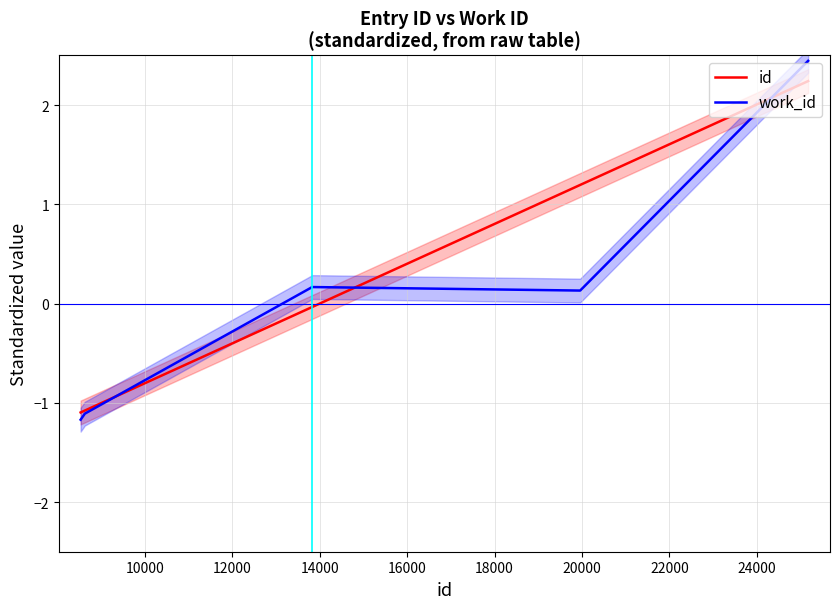

What is the highest value of the id series?

2.2